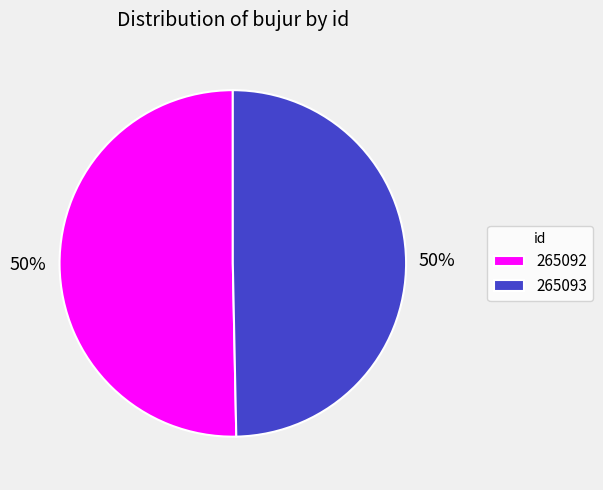

To the nearest percent, what portion does 265093 represent?

50%